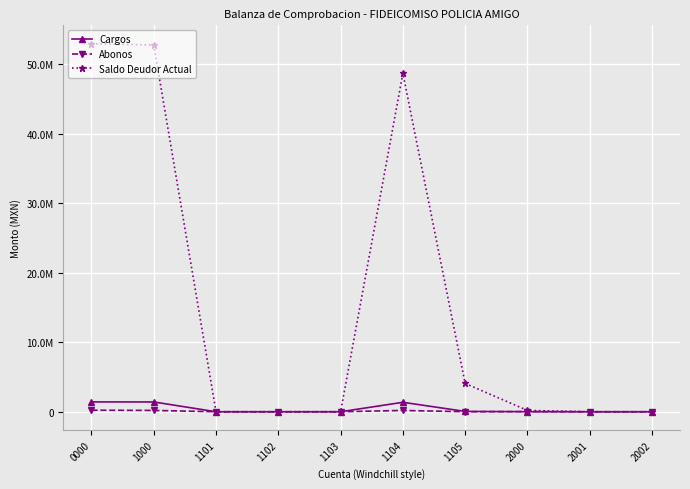

Does the chart have visible grid lines?

Yes